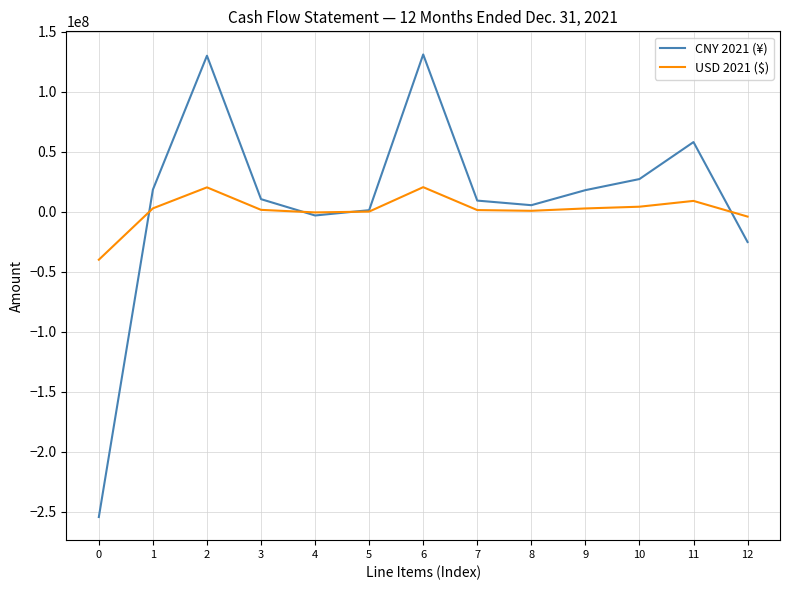

What value does the USD 2021 ($) series have at 5?

219071